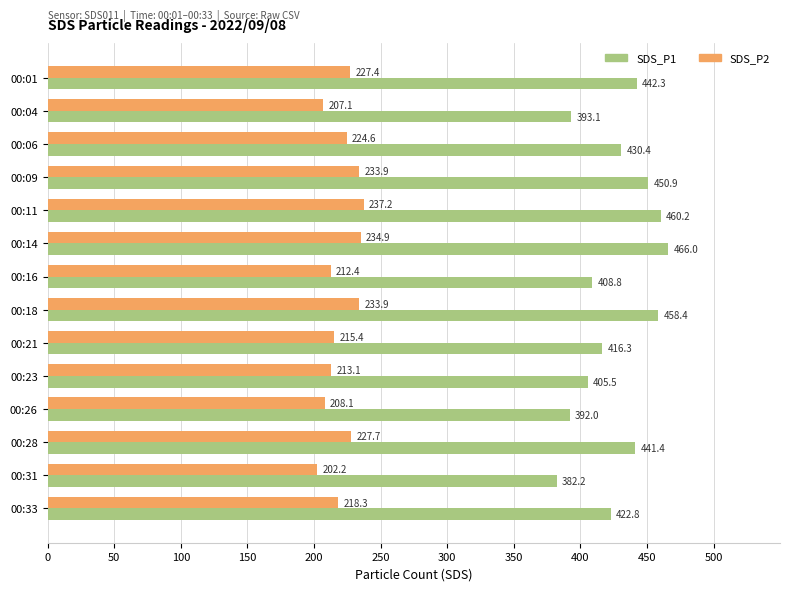

The SDS_P1 series shows 458.4 at 00:18. True or false?

True